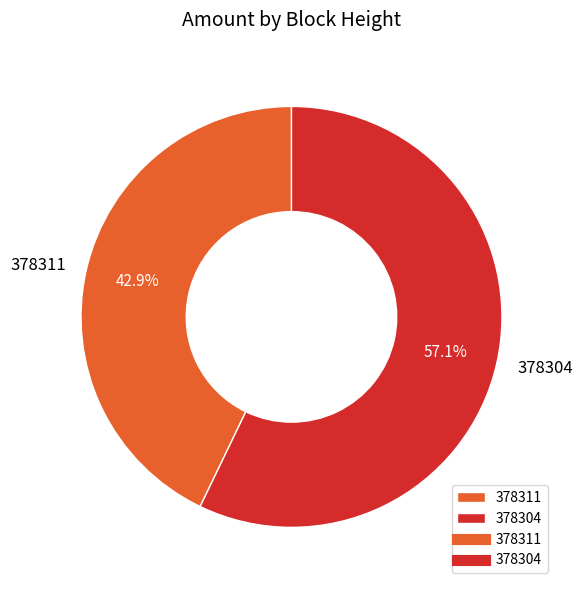

What percentage is the 378311 slice, to the nearest percent?

43%